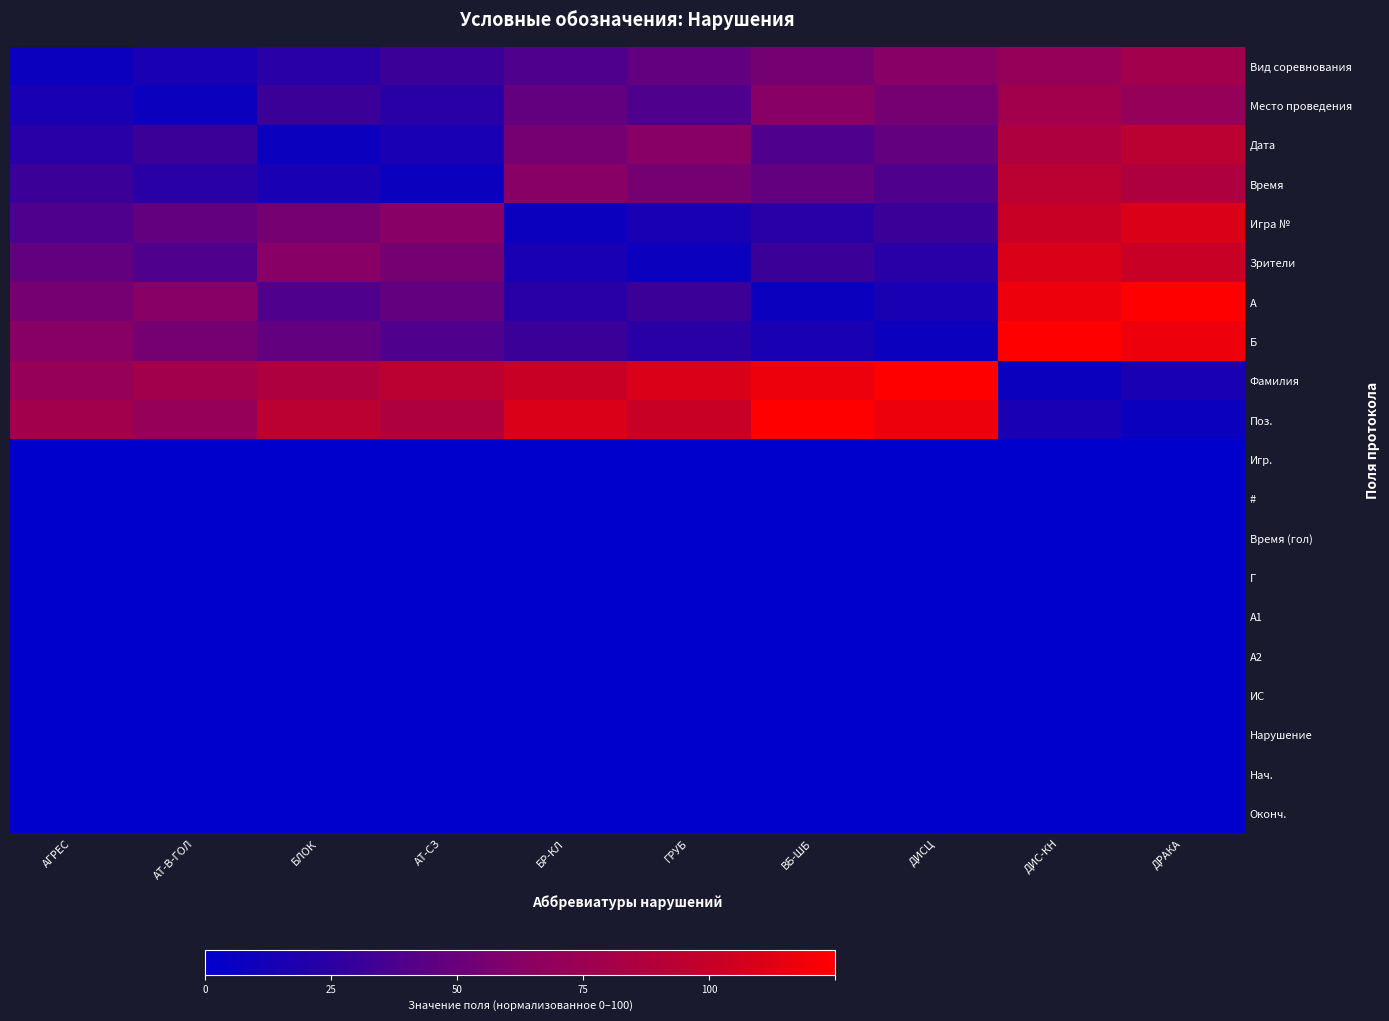

Rank the series at БЛОК from highest to lowest value.

Поз., Фамилия, Зрители, Игра №, Б, A, Место проведения, Вид соревнования, Время, Дата, Игр., #, Время (гол), Г, А1, А2, ИС, Нарушение, Нач., Оконч.